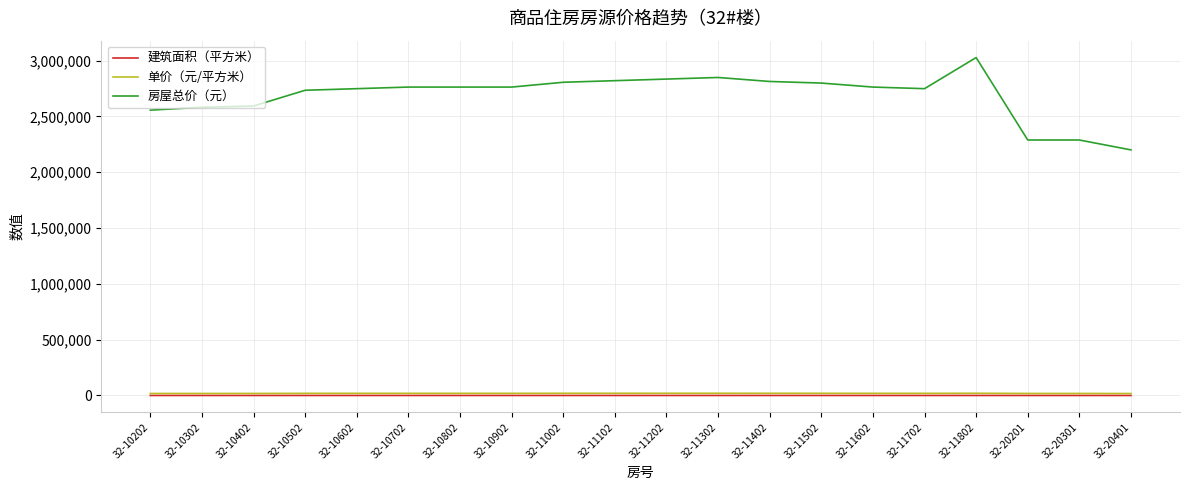

Does the chart display data point markers on the line(s)?

No